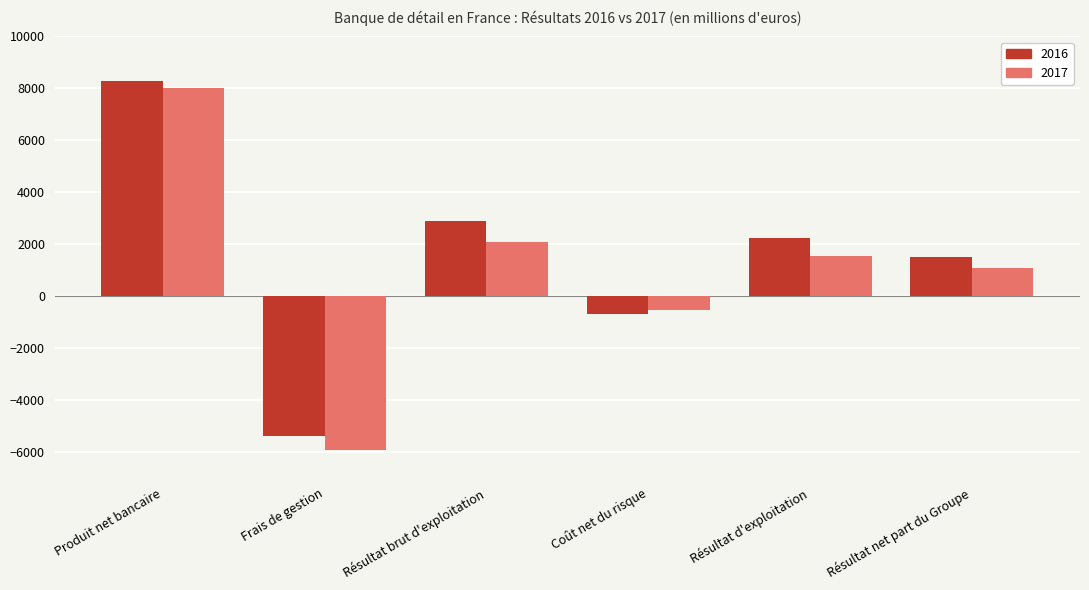

Which series changed the most between Produit net bancaire and Résultat d'exploitation?

2017